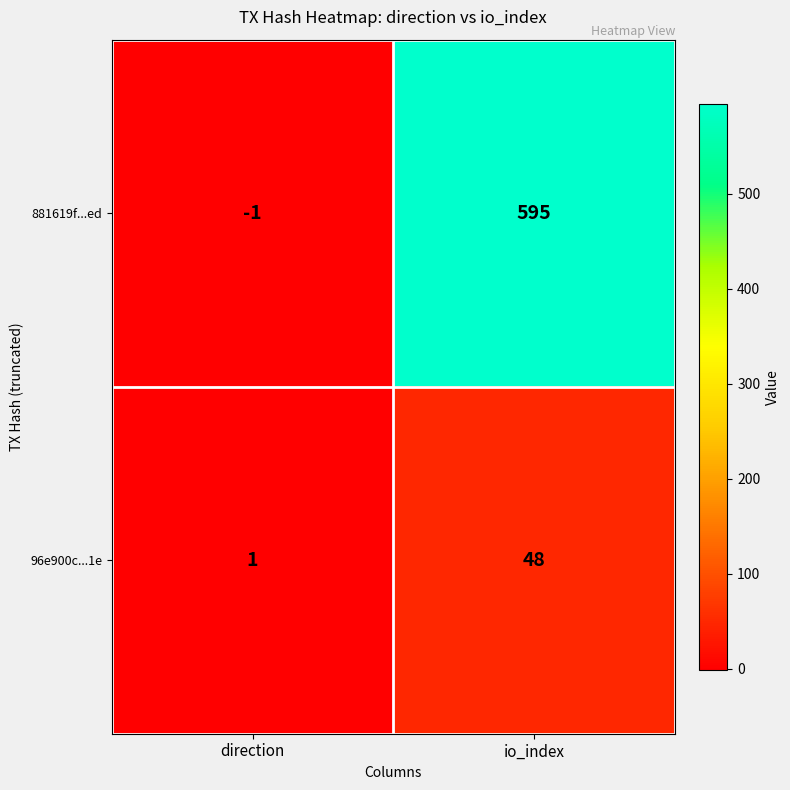

At which category is the sum across all series the highest?

io_index